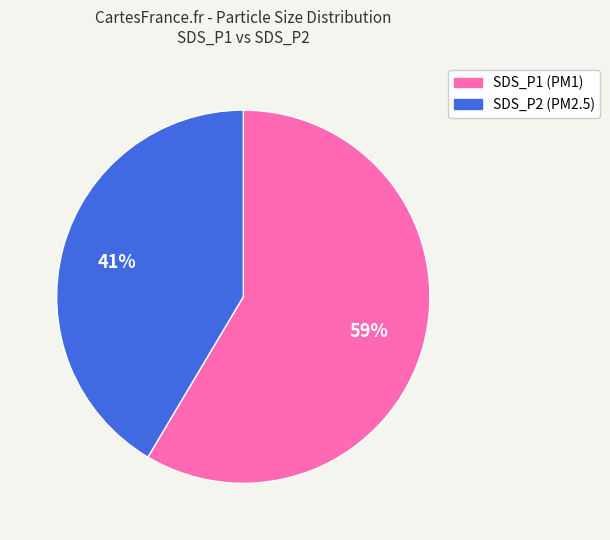

Is SDS_P1 the majority of the pie?

Yes